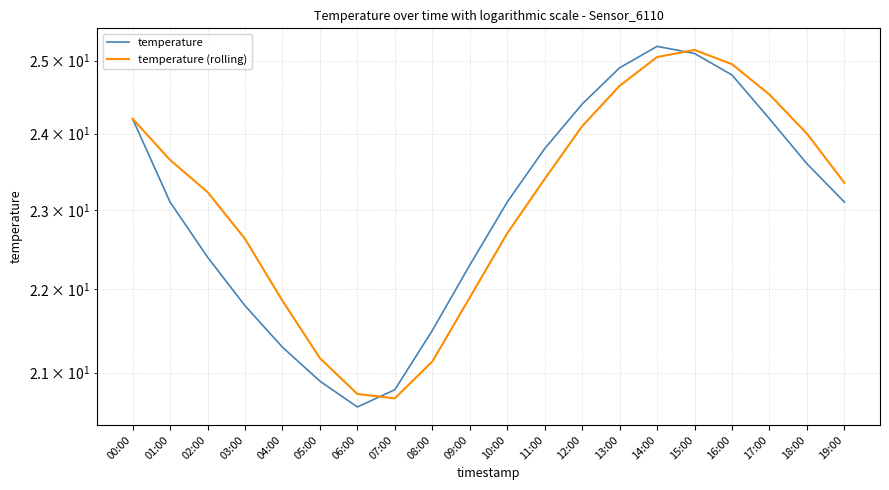

List the series in order of their peak value, highest first.

temperature, temperature (rolling)